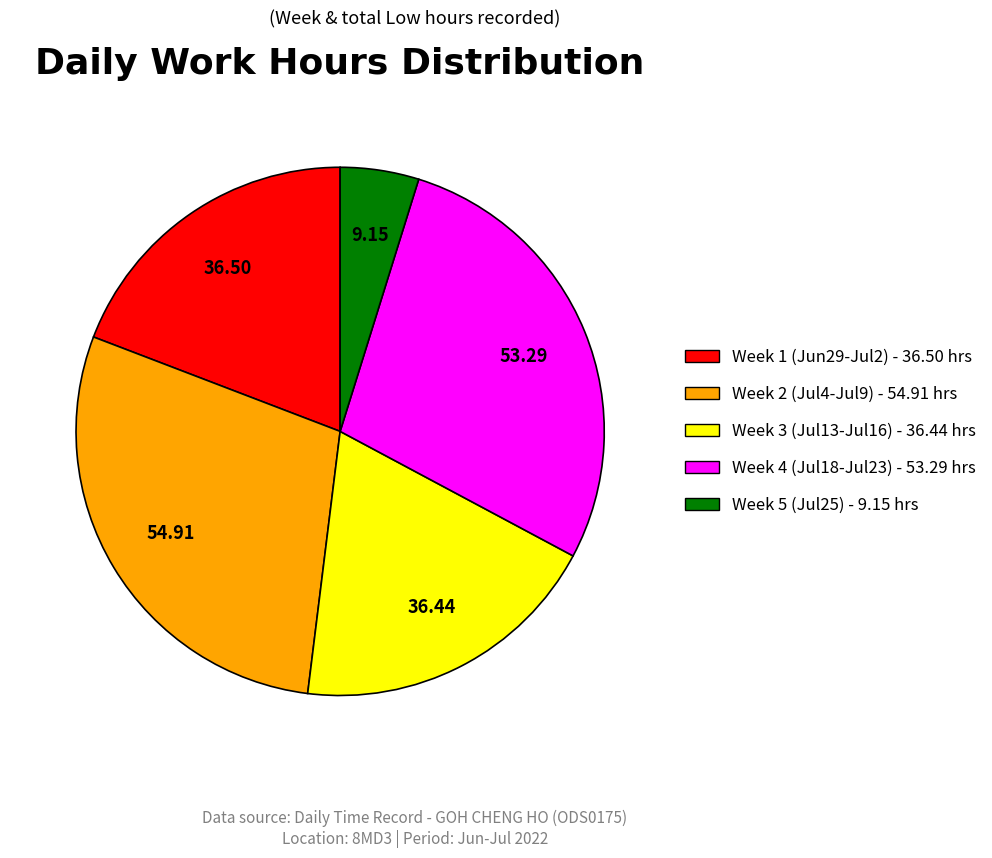

Is Week 5 (Jul25) - 9.15 hrs the majority of the pie?

No